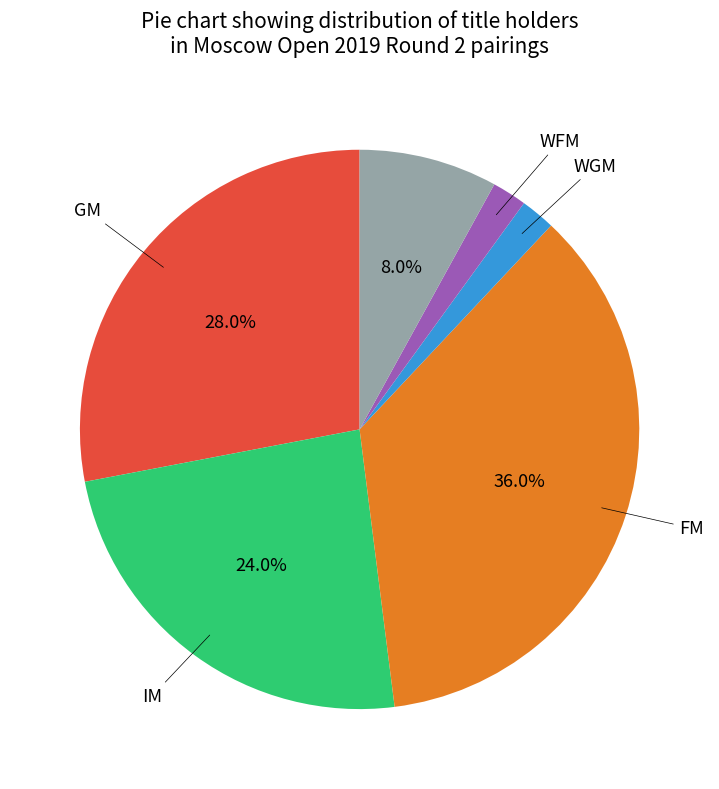

Is there a majority slice in this chart?

No